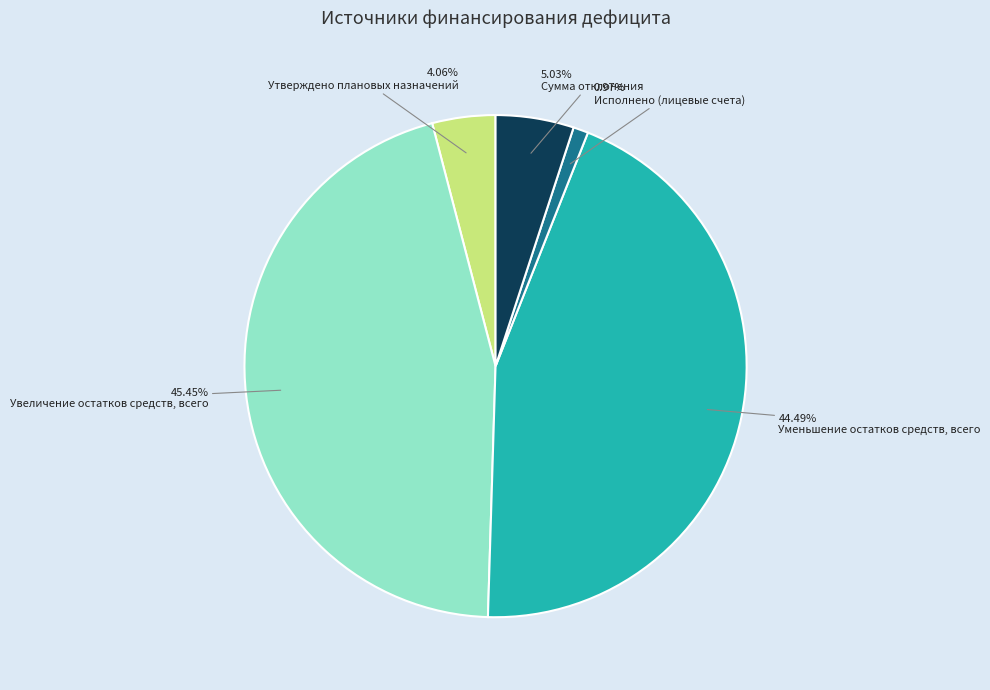

To the nearest percent, what is the combined percentage of Увеличение остатков средств, всего and Утверждено плановых назначений?

50%